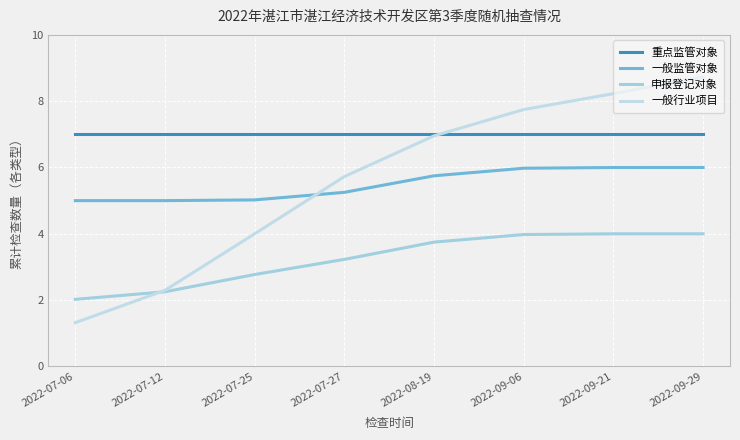

How many intersections are there between 一般行业项目 and 申报登记对象?

1